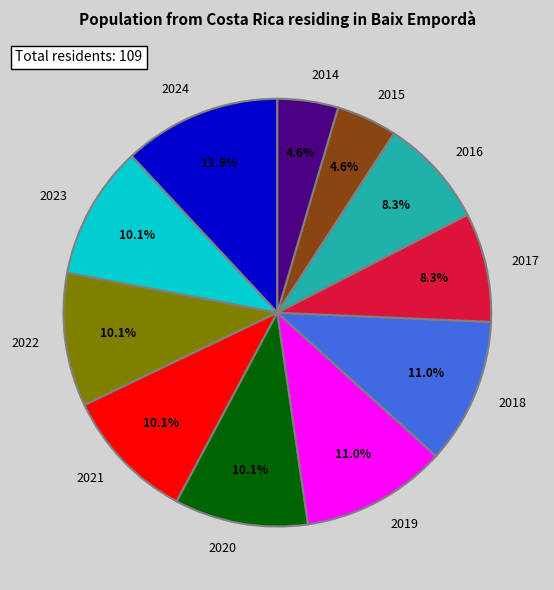

Is it true that 2019 is 11% of the pie?

True